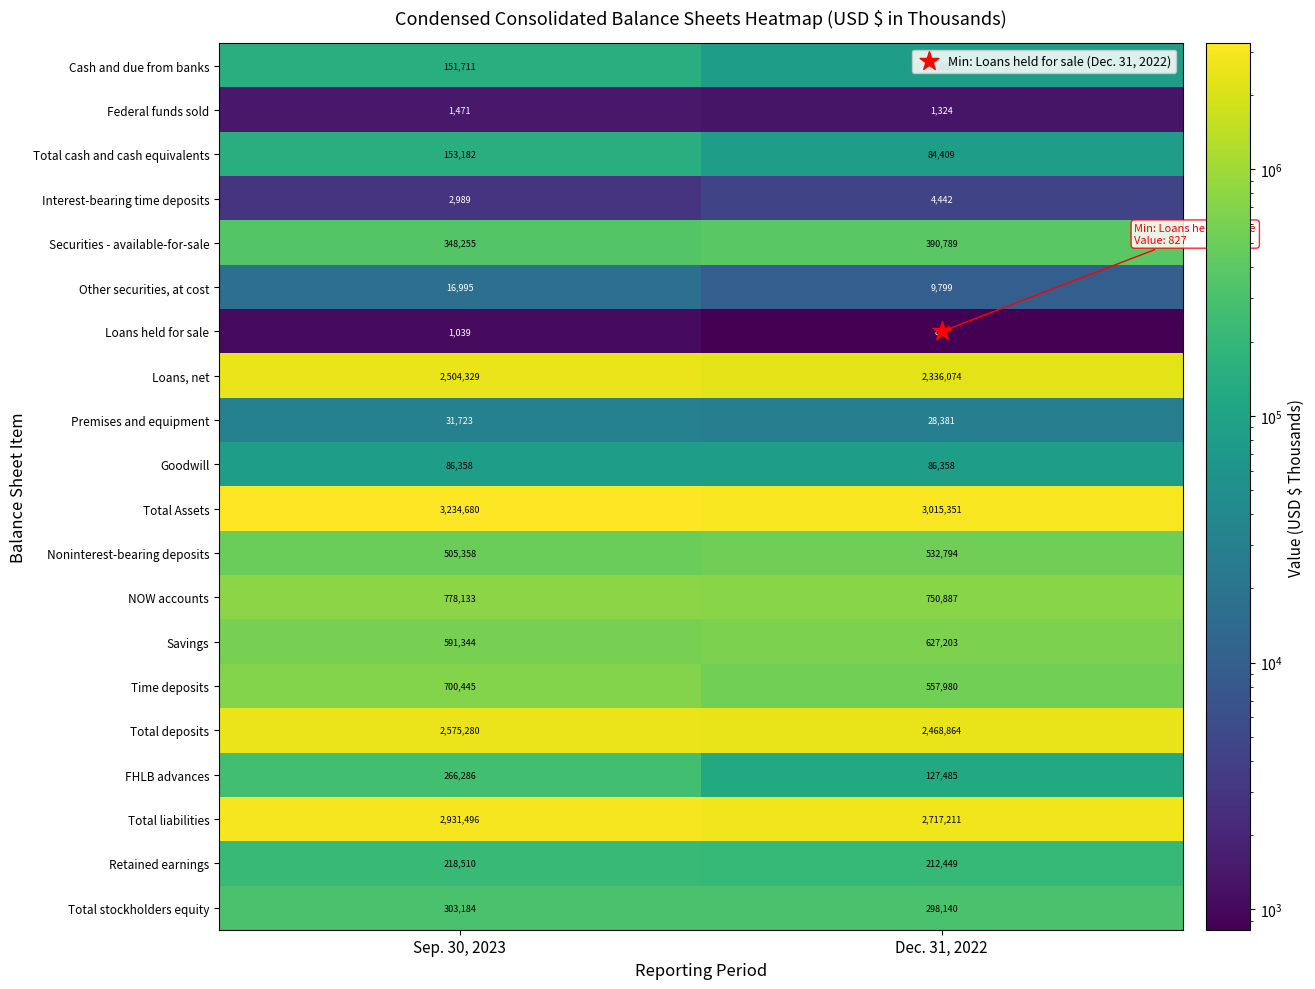

At Dec. 31, 2022, list the series in order from smallest to largest.

Loans held for sale, Federal funds sold, Interest-bearing time deposits, Other securities, at cost, Premises and equipment, Cash and due from banks, Total cash and cash equivalents, Goodwill, FHLB advances, Retained earnings, Total stockholders equity, Securities - available-for-sale, Noninterest-bearing deposits, Time deposits, Savings, NOW accounts, Loans, net, Total deposits, Total liabilities, Total Assets